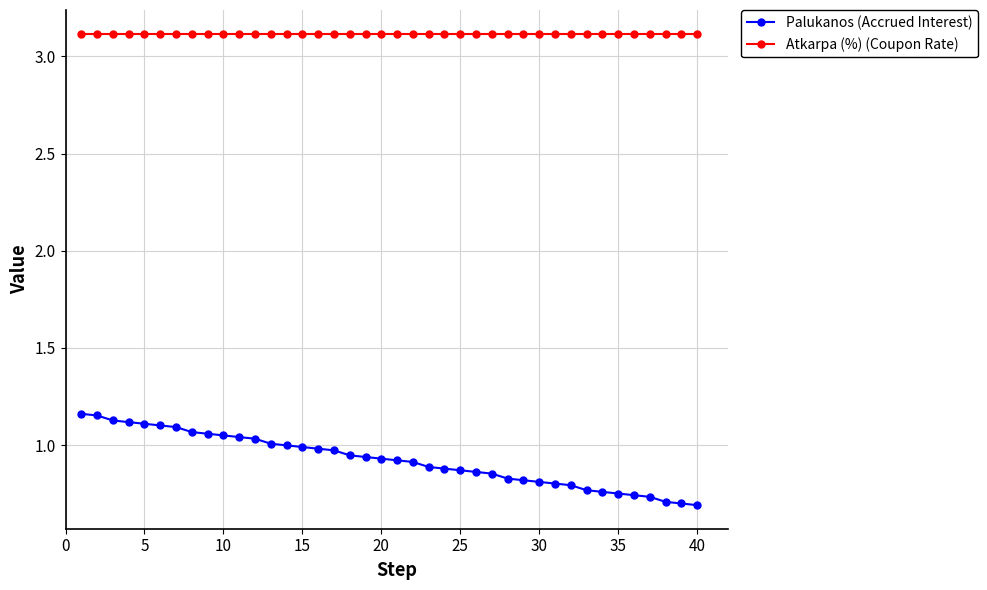

What is the highest value of the Atkarpa (%) (Coupon Rate) series?

3.1